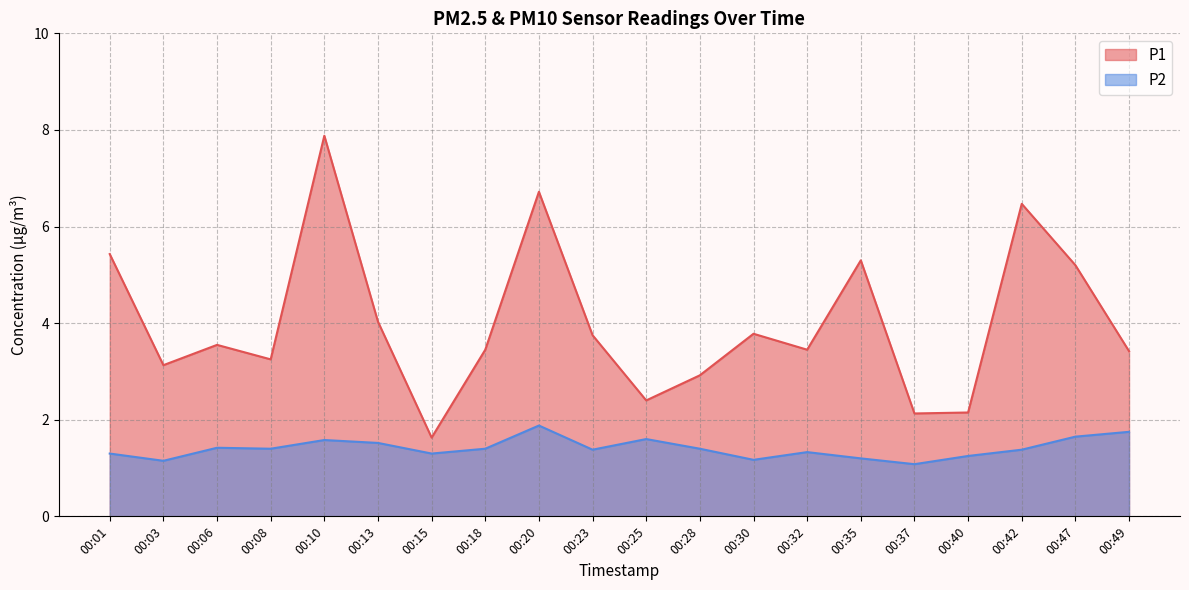

Rank the series by their average value, from lowest to highest.

P2, P1